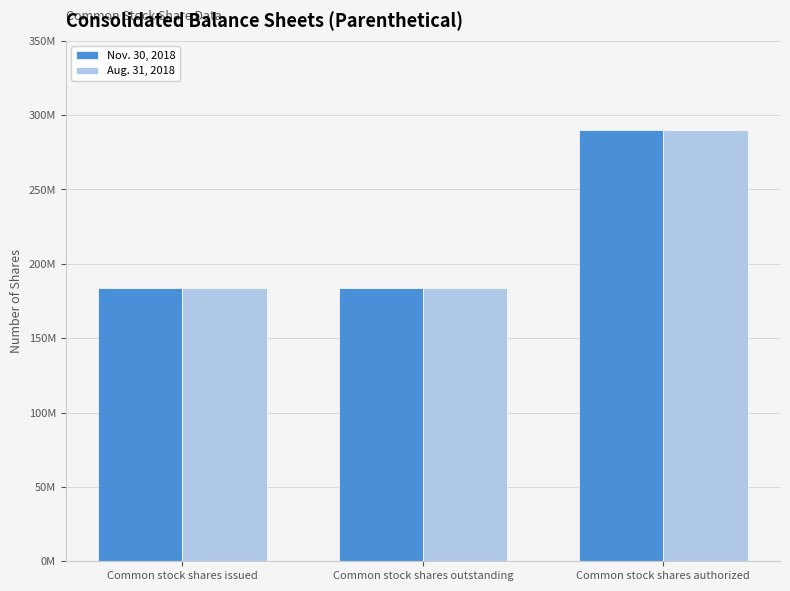

Rank the series by their maximum value, from highest to lowest.

Nov. 30, 2018, Aug. 31, 2018